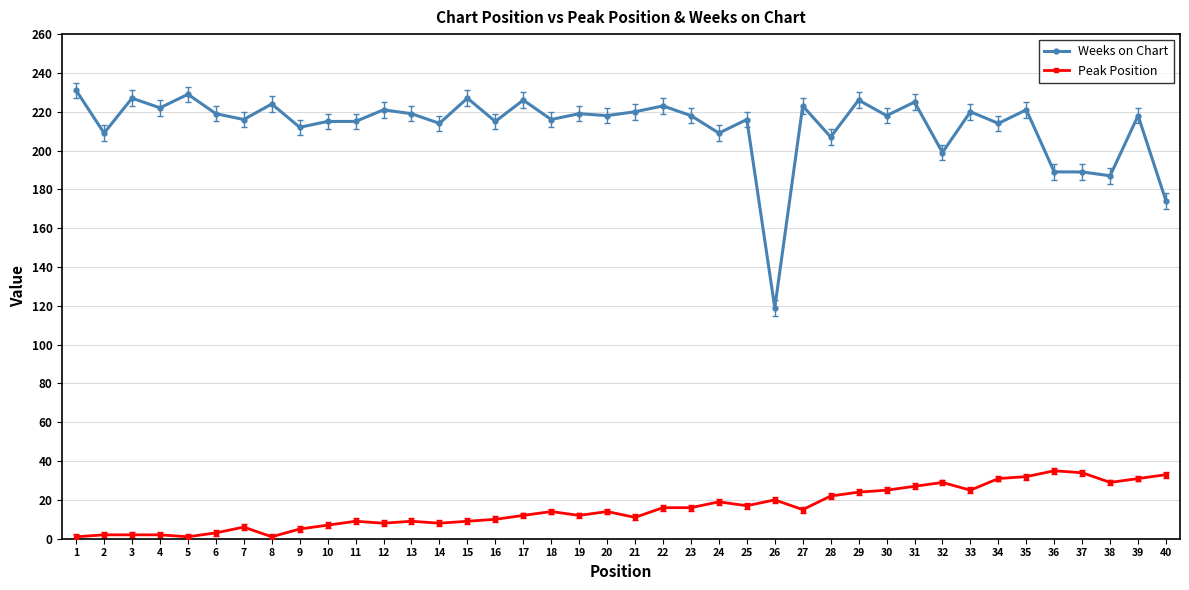

Is it true that Weeks on Chart equals 148 at 30?

False